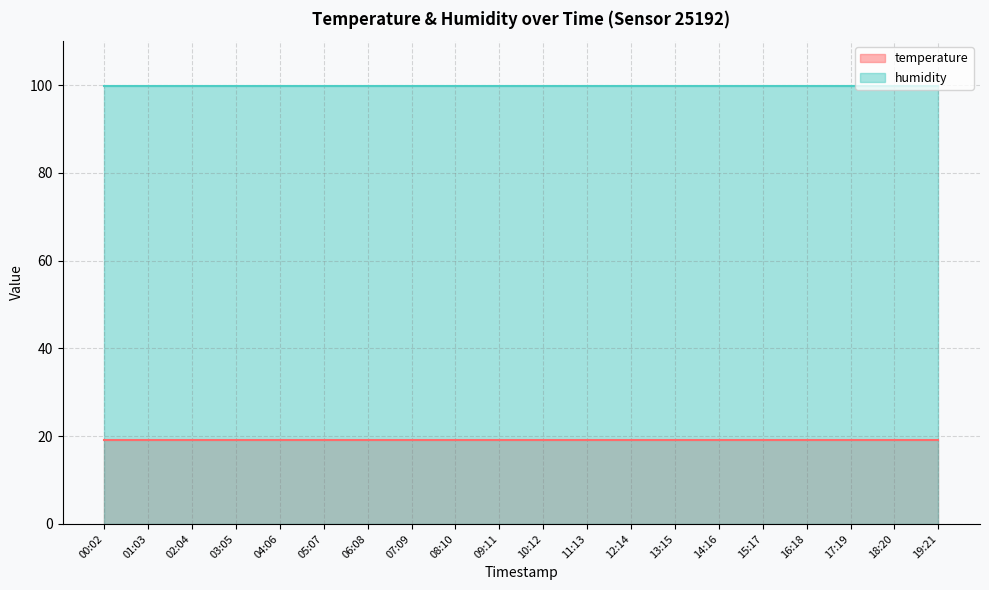

Between 05:07 and 16:18, which is larger?

05:07